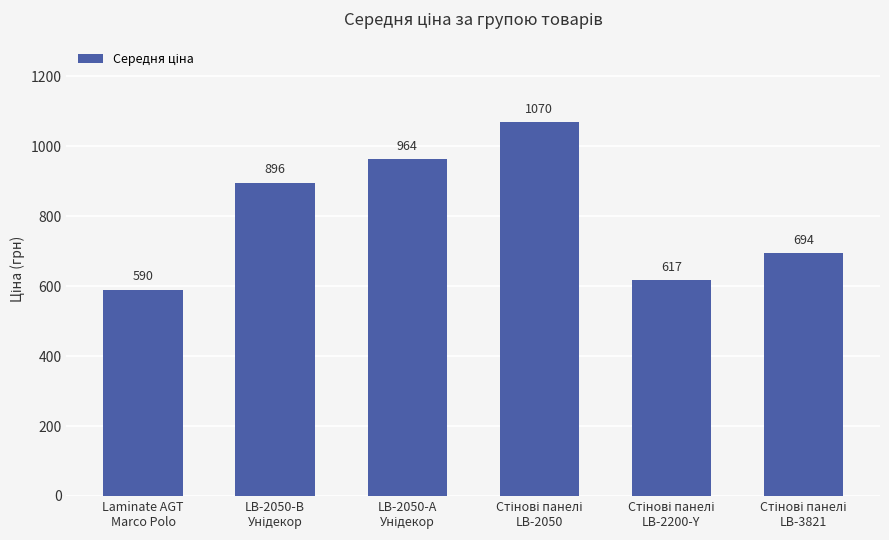

What is the smallest value displayed?

589.9